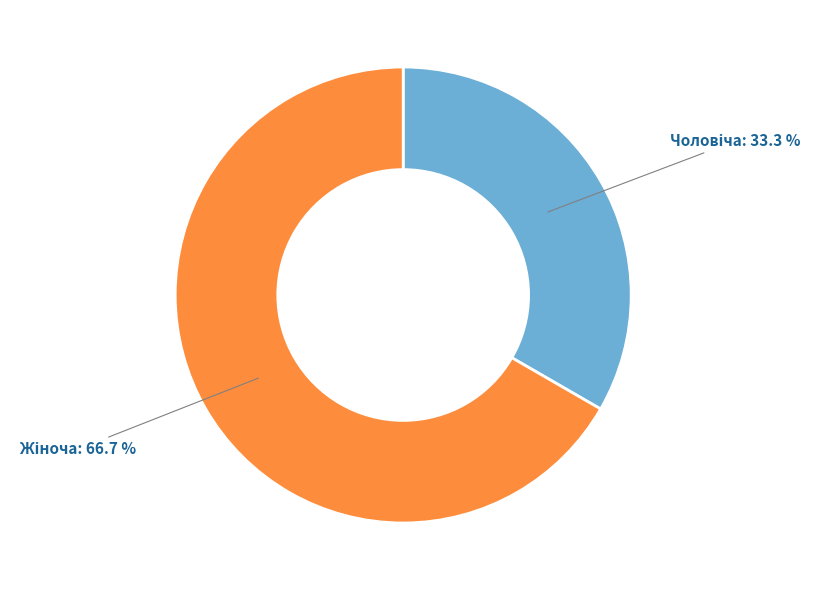

Is there a majority slice in this chart?

Yes